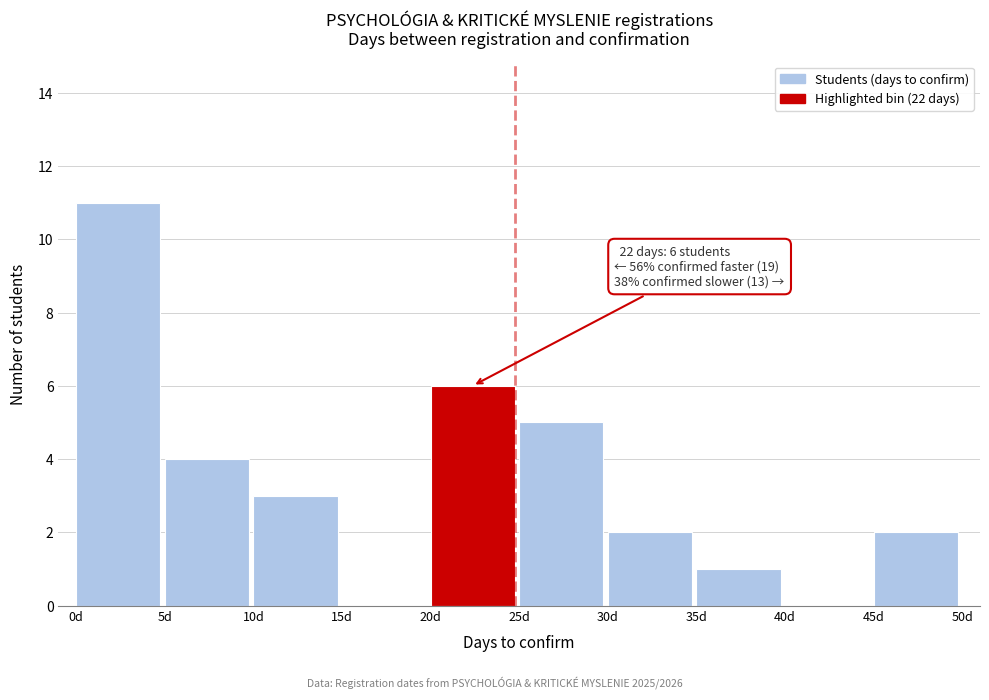

Over which range of the x-axis is the bar tallest?

0 to 5